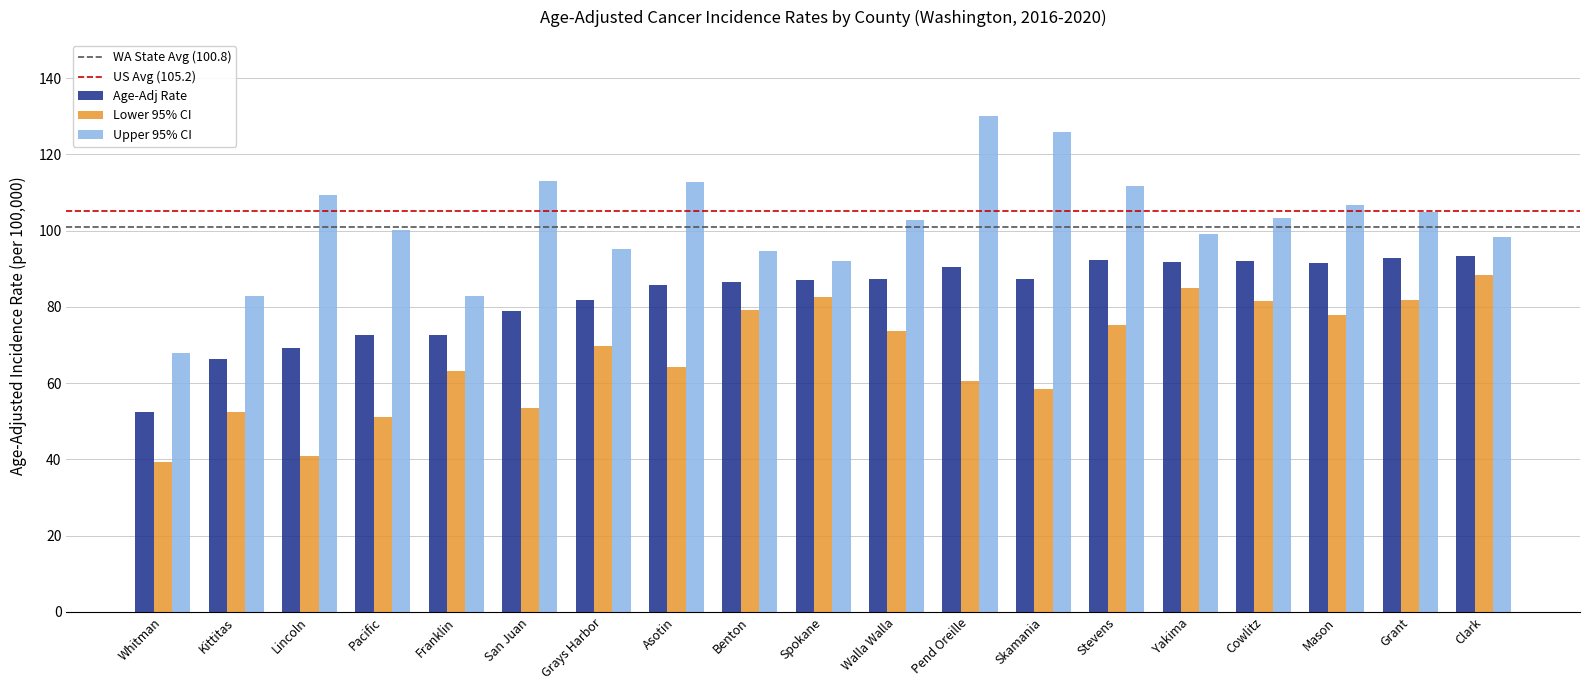

How many values in the Upper 95% CI series exceed 102?

10